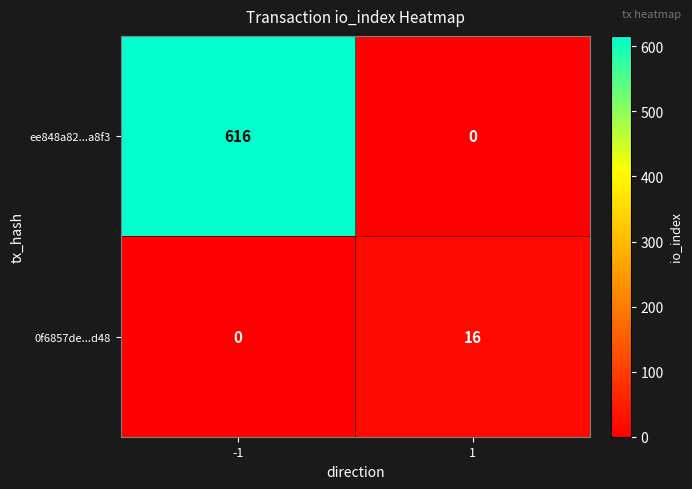

Reading left to right, extract all data points from this chart.

ee848a82...a8f3: 616	0
0f6857de...d48: 0	16